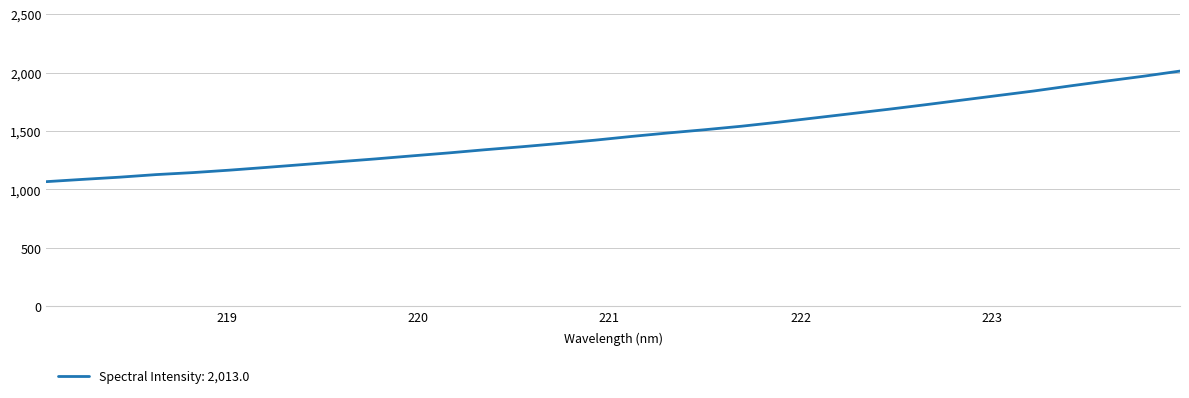

What is the difference between the maximum and minimum values?

946.7